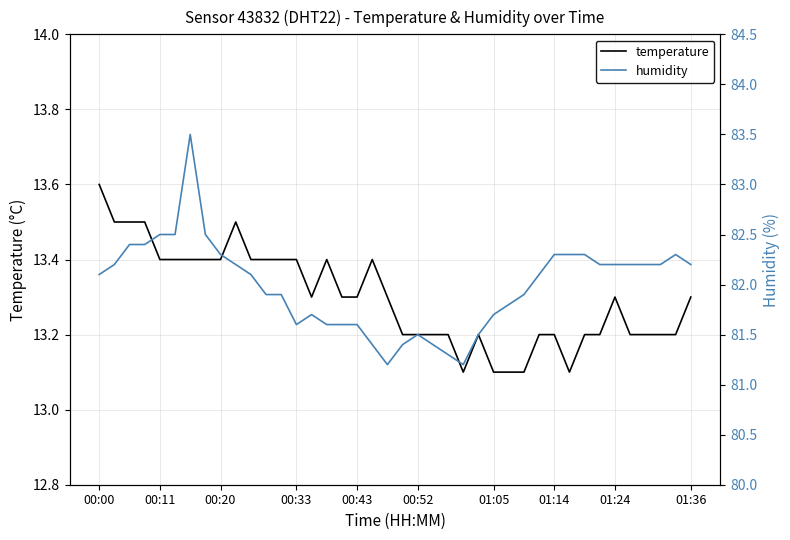

True or false: humidity has more than 1 points higher than both neighbors.

True